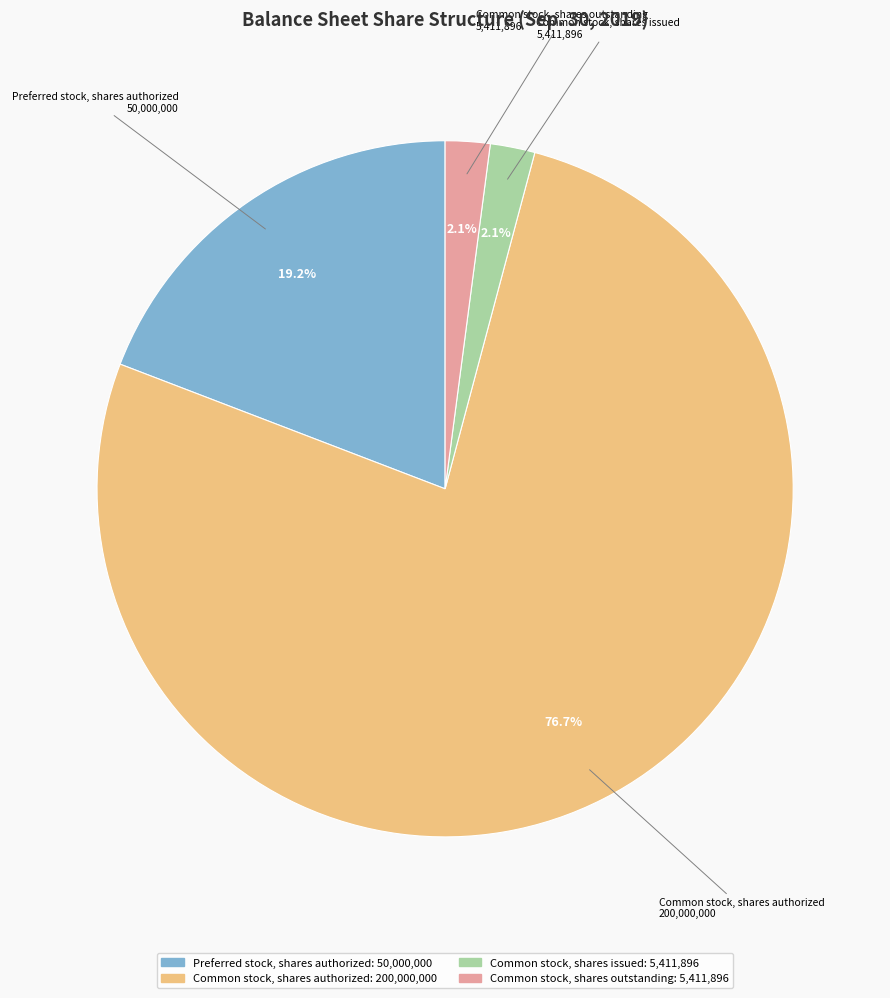

Which category has the biggest portion of the pie?

Common stock, shares authorized